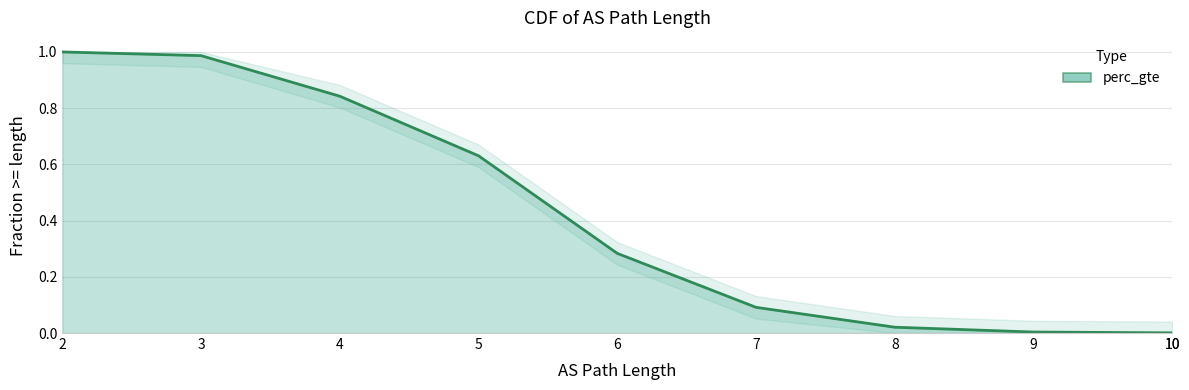

True or false: the data has more than 2 interior local peaks.

False